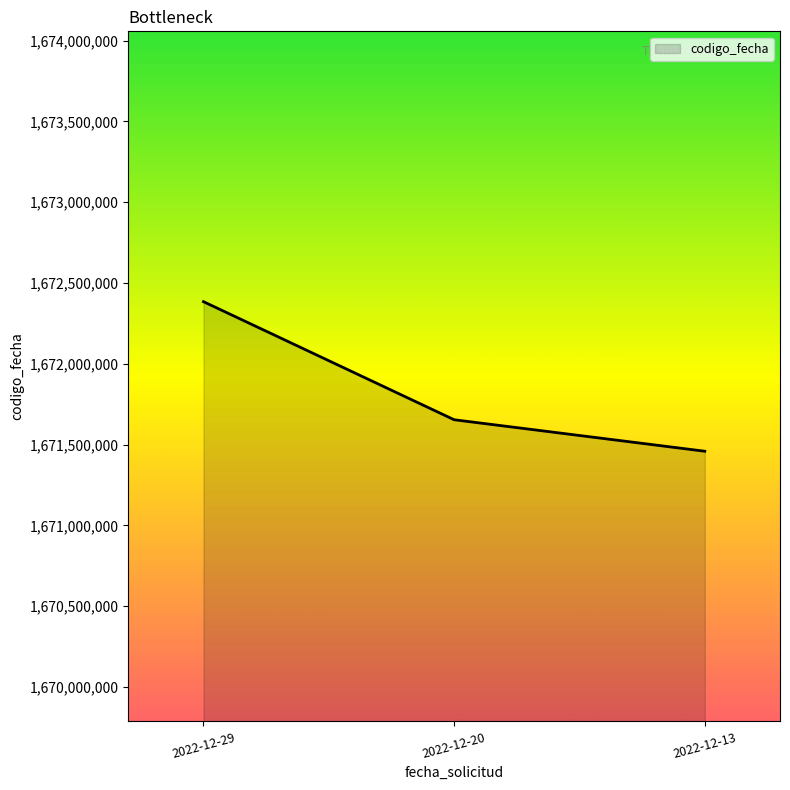

Which label corresponds to the largest value in the chart?

2022-12-29